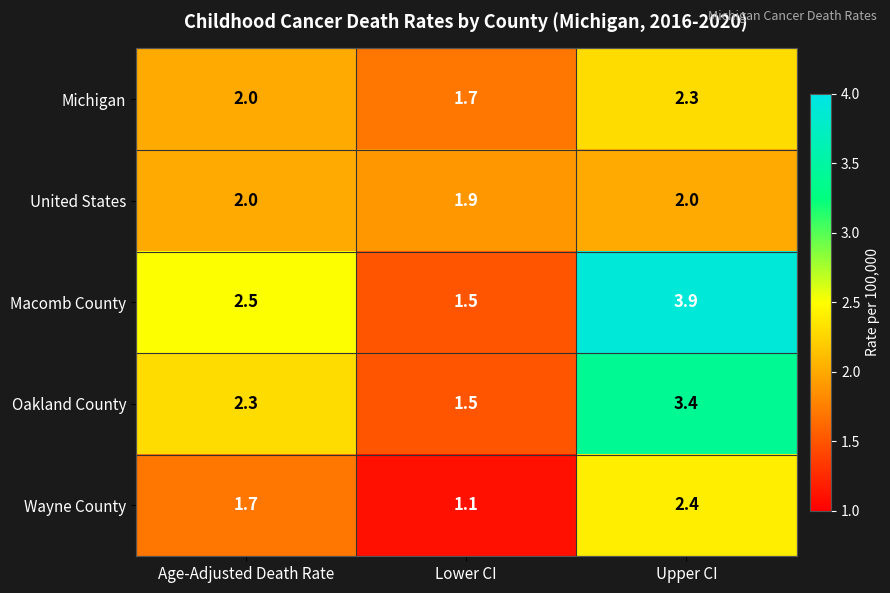

Reading left to right, list all the values displayed in this chart.

Michigan: 2.0	1.7	2.3
United States: 2.0	1.9	2.0
Macomb County: 2.5	1.5	3.9
Oakland County: 2.3	1.5	3.4
Wayne County: 1.7	1.1	2.4